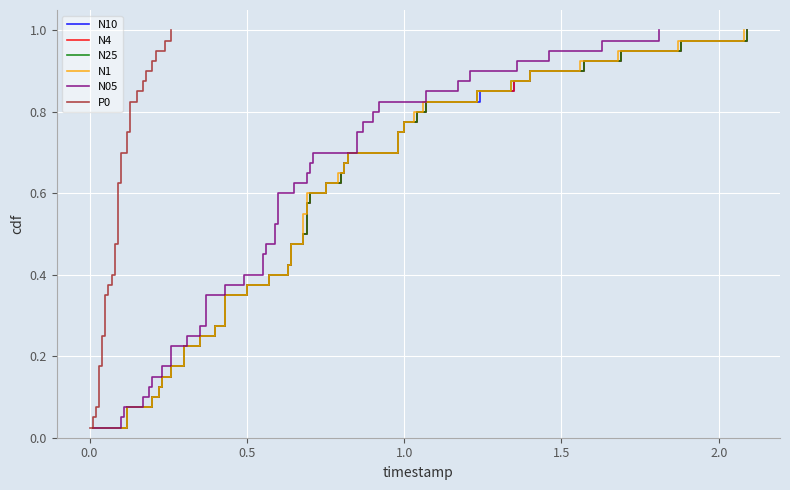

What is the value of the N4 point at the 12th from the left?

0.3